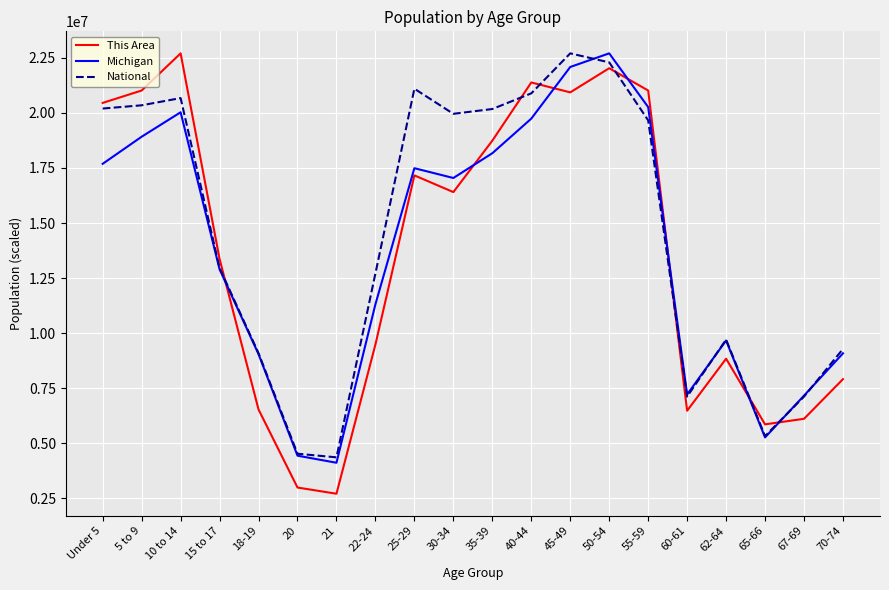

What is the total value across all series at 22-24?

33505744.7